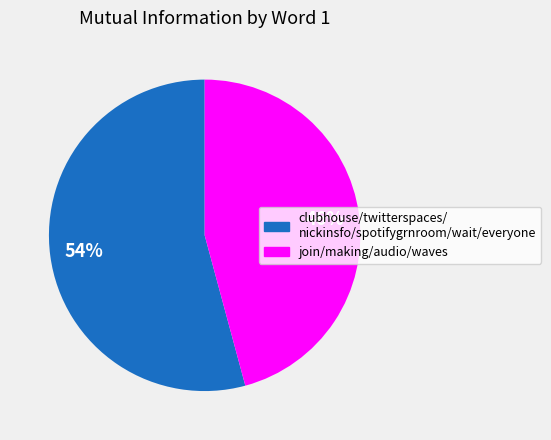

To the nearest percent, what is the difference between the largest and smallest slice percentages?

8%